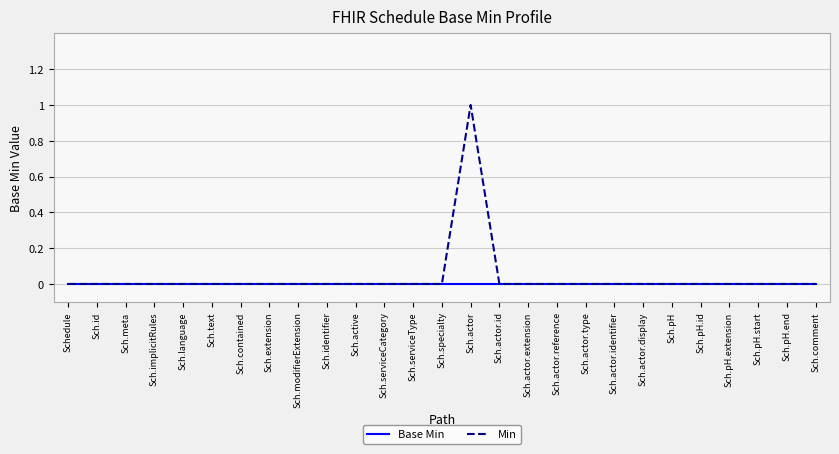

Count the Min values in the range 0 to 1.

27